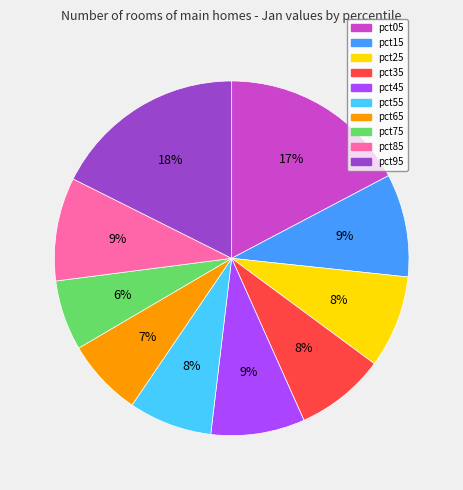

Is there any slice that represents more than half of the pie?

No